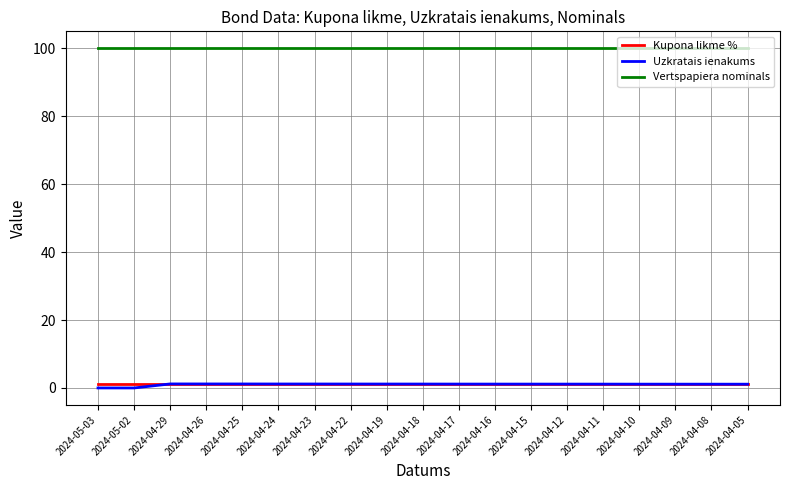

What are all the series names shown in the legend?

Kupona likme %, Uzkratais ienakums, Vertspapiera nominals